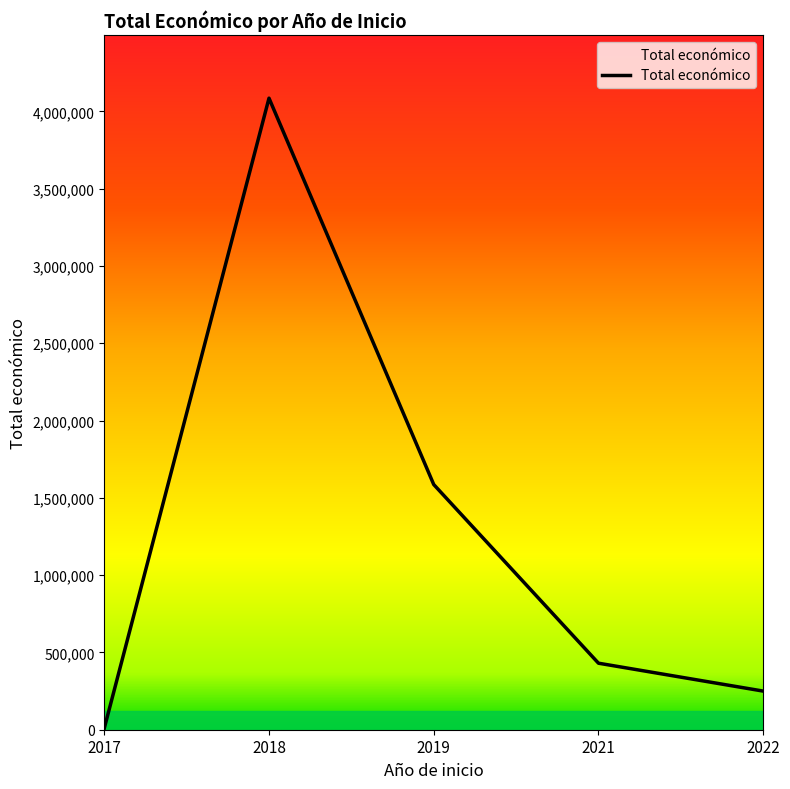

Count the number of data series in this chart.

1